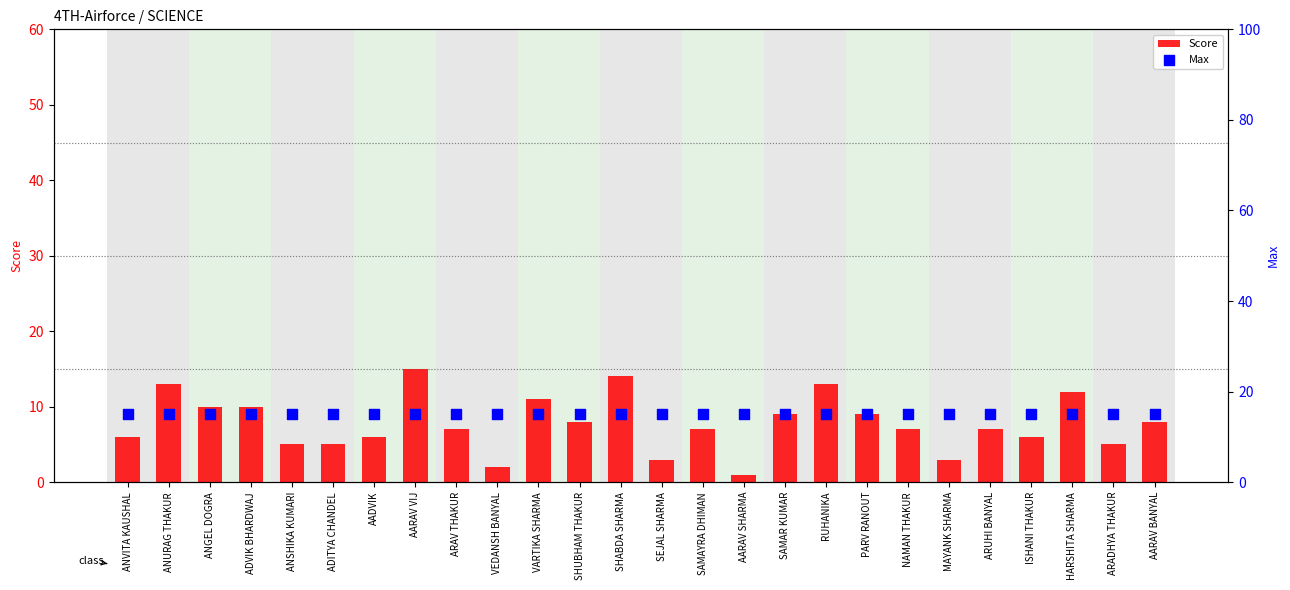

Is the value of Max at ARAV THAKUR greater than the value of Score at ANURAG THAKUR?

Yes